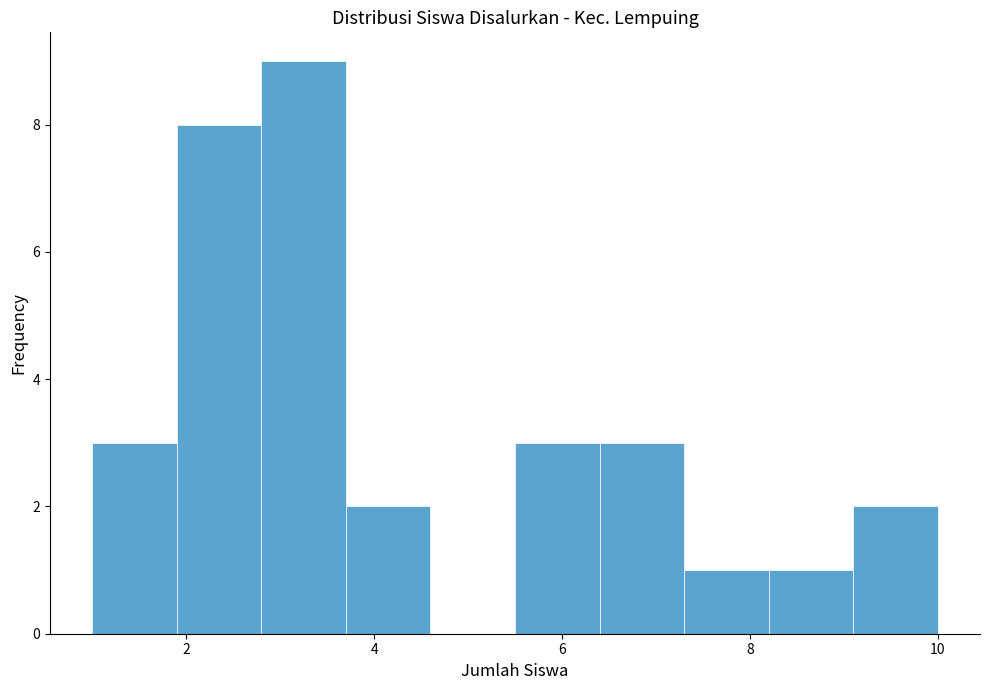

Reading left to right, list every bar in this chart as the range it spans on the x-axis followed by its height. Neither the bar edges nor the heights are printed on the chart, so give them approximately, as read against the axes.

1.0 to 1.9: 3
1.9 to 2.8: 8
2.8 to 3.7: 9
3.7 to 4.6: 2
4.6 to 5.5: 0
5.5 to 6.4: 3
6.4 to 7.3: 3
7.3 to 8.2: 1
8.2 to 9.1: 1
9.1 to 10.0: 2